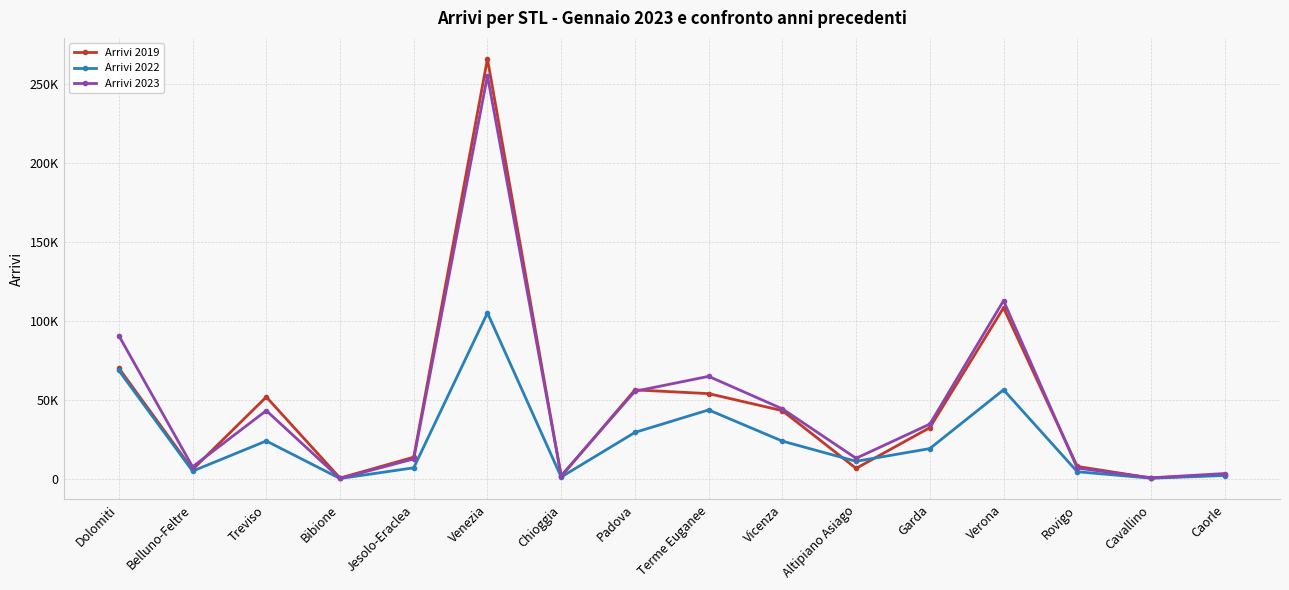

Rank the series at Padova from highest to lowest value.

Arrivi 2019, Arrivi 2023, Arrivi 2022